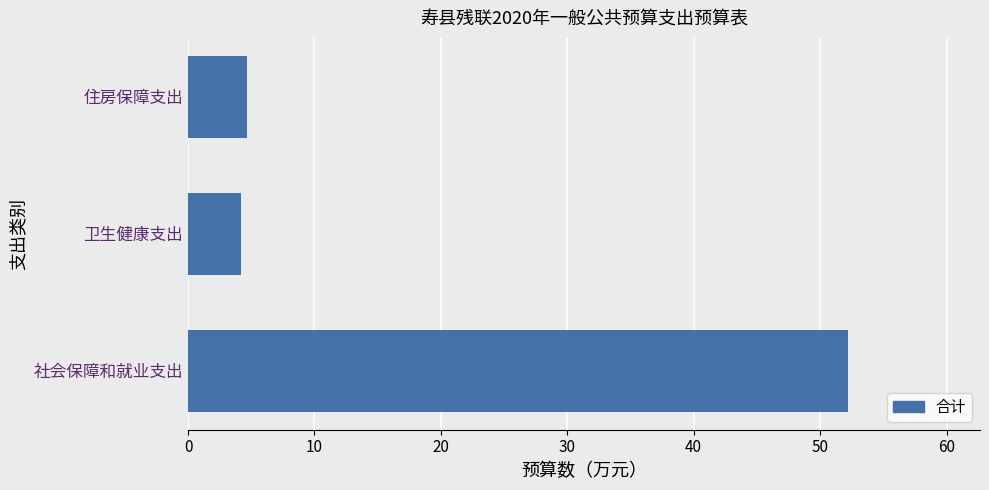

What is the approximate value at 住房保障支出?

4.6